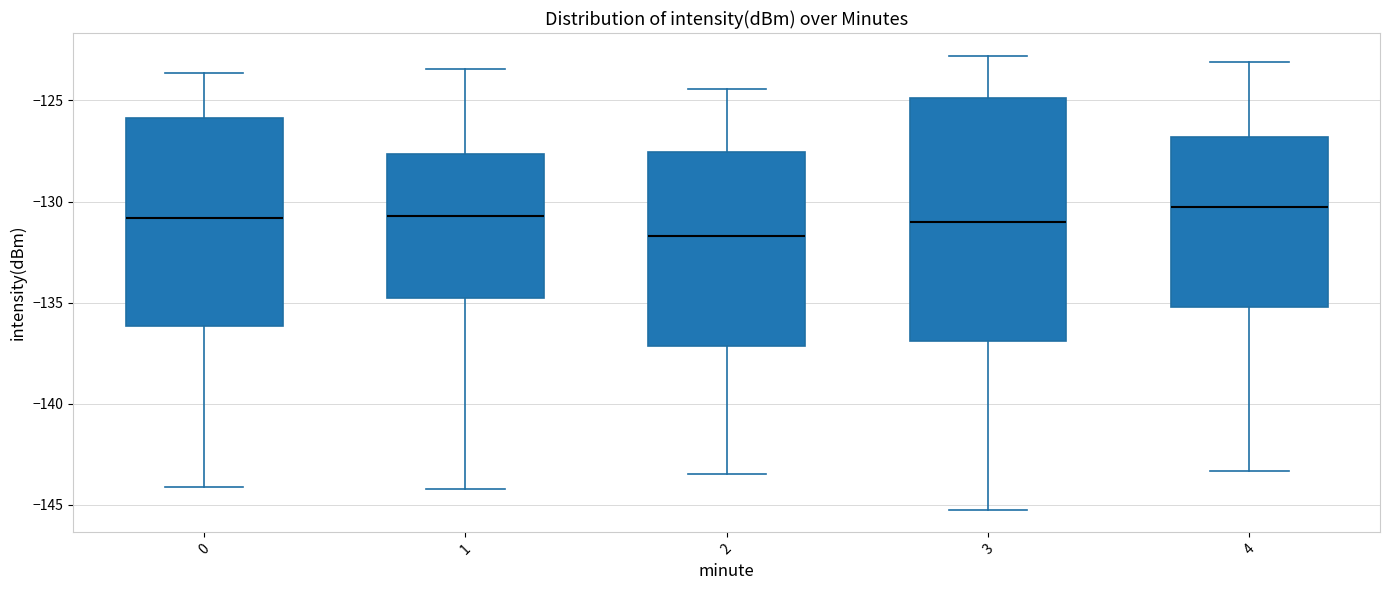

Where is the lower edge of the box at x = 2 on the y-axis? The values are not printed on the chart, so give them approximately, as read against the axis.

-137.0